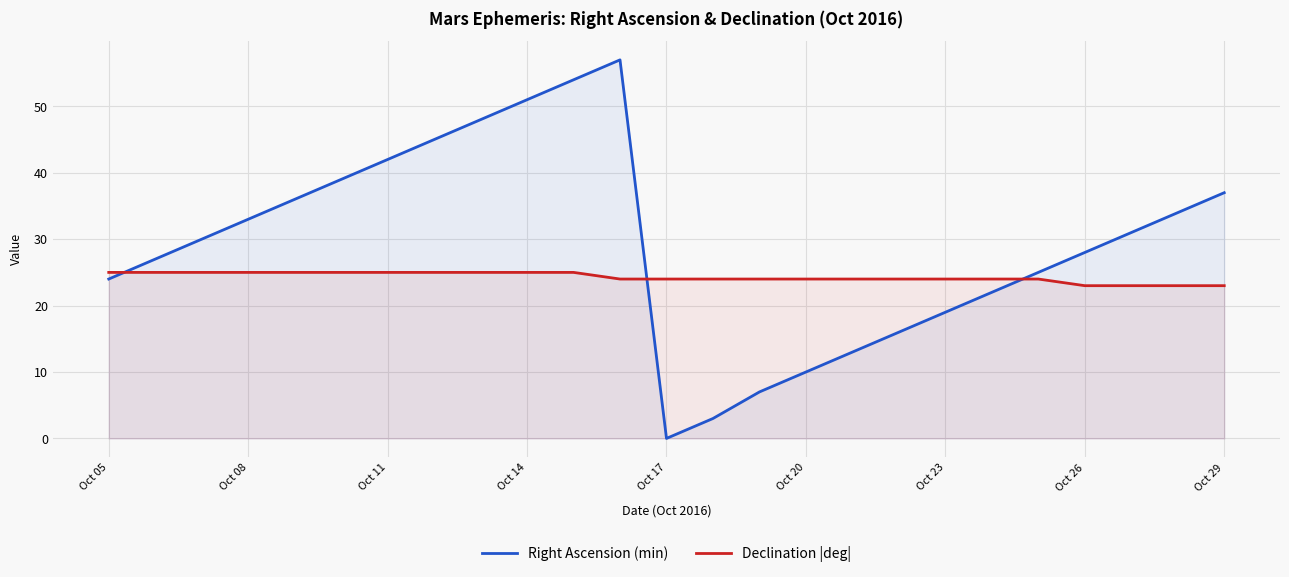

Reading left to right, extract all data points from this chart.

Right Ascension (min): 24	27	30	33	36	39	42	45	48	51	54	57	0	3	7	10	13	16	19	22	25	28	31	34	37
Declination |deg|: 25	25	25	25	25	25	25	25	25	25	25	24	24	24	24	24	24	24	24	24	24	23	23	23	23